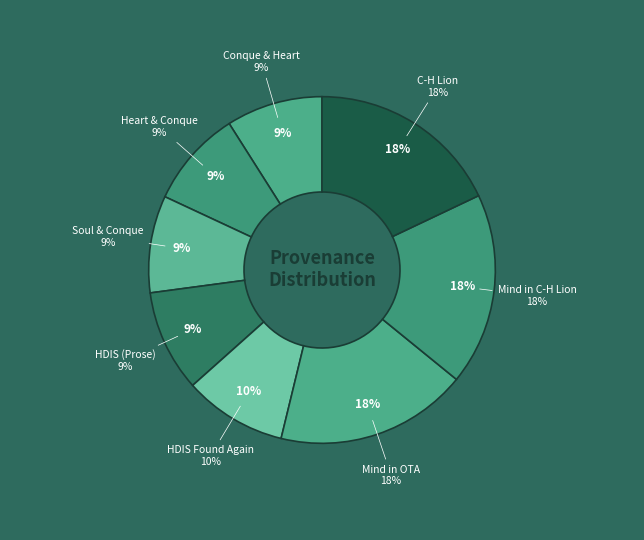

The Searching in C-H Lion slice represents 31% of the pie. True or false?

False